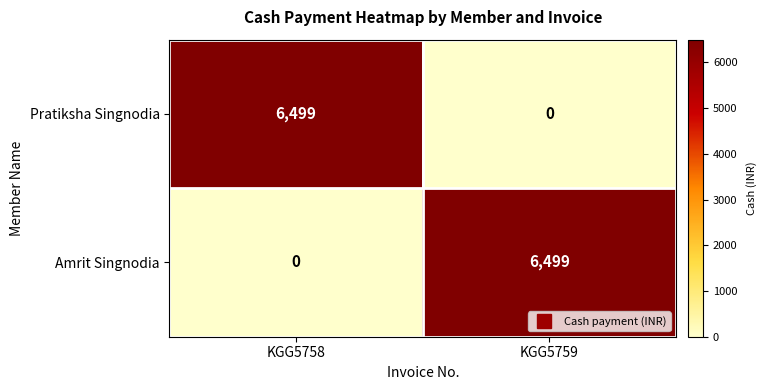

Rank the categories by Amrit Singnodia value from lowest to highest.

KGG5758, KGG5759